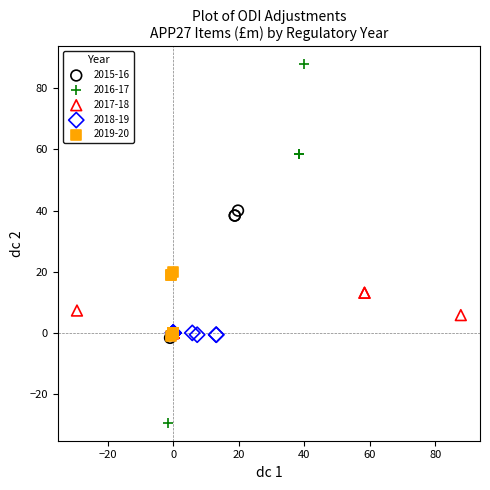

Which series has the widest spread of Y values?

2016-17